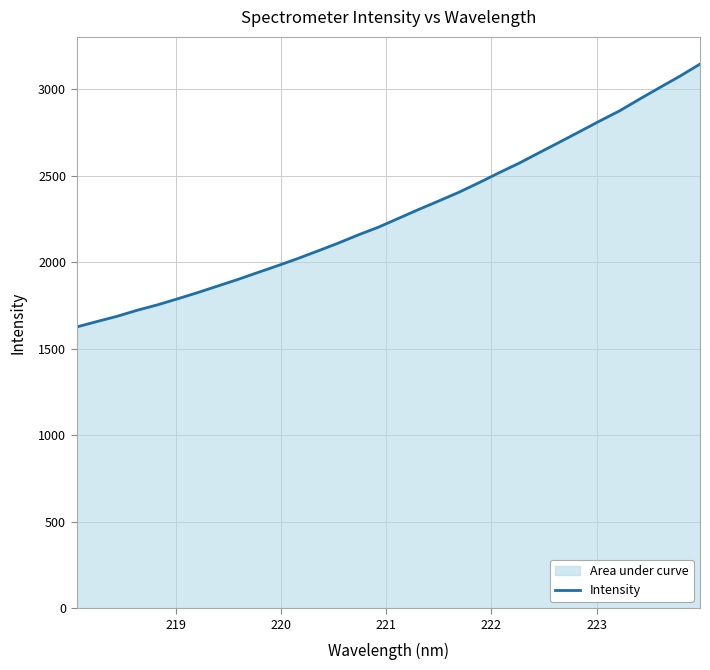

What is the difference between the maximum and minimum values?

1520.1